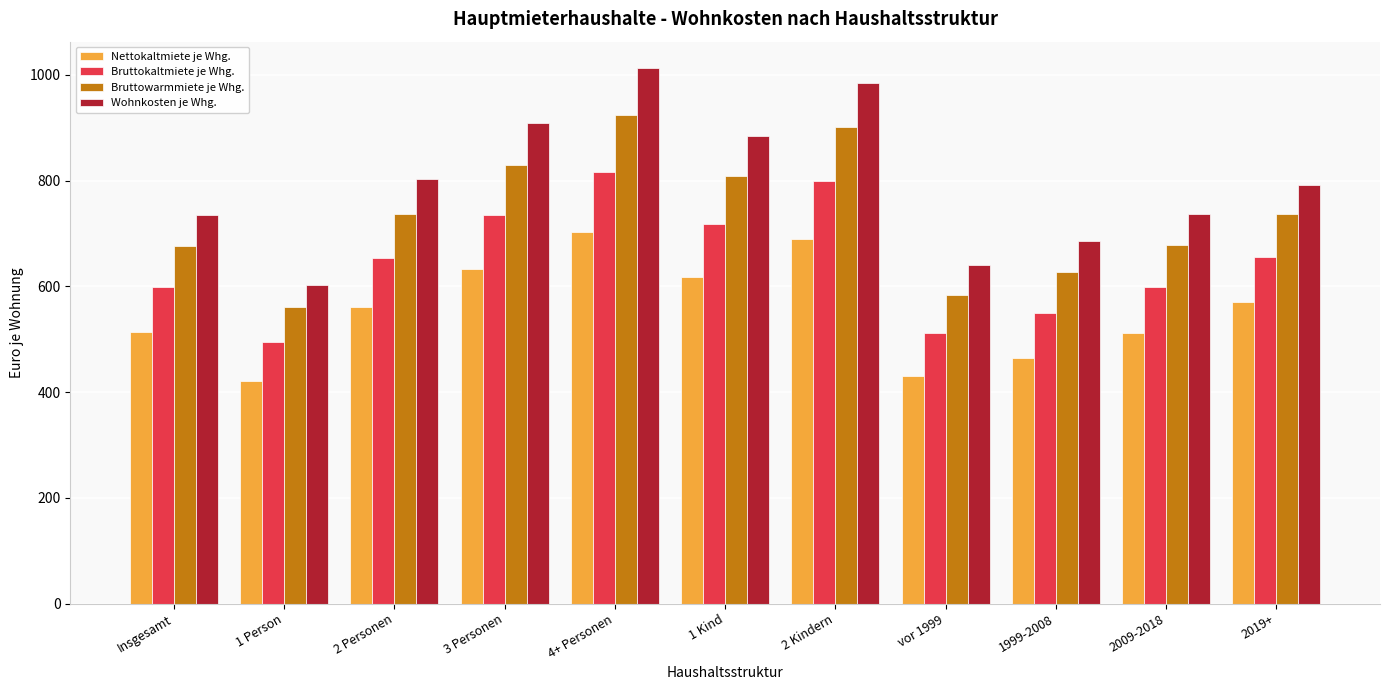

Which series has the largest total across all categories?

Wohnkosten je Whg.